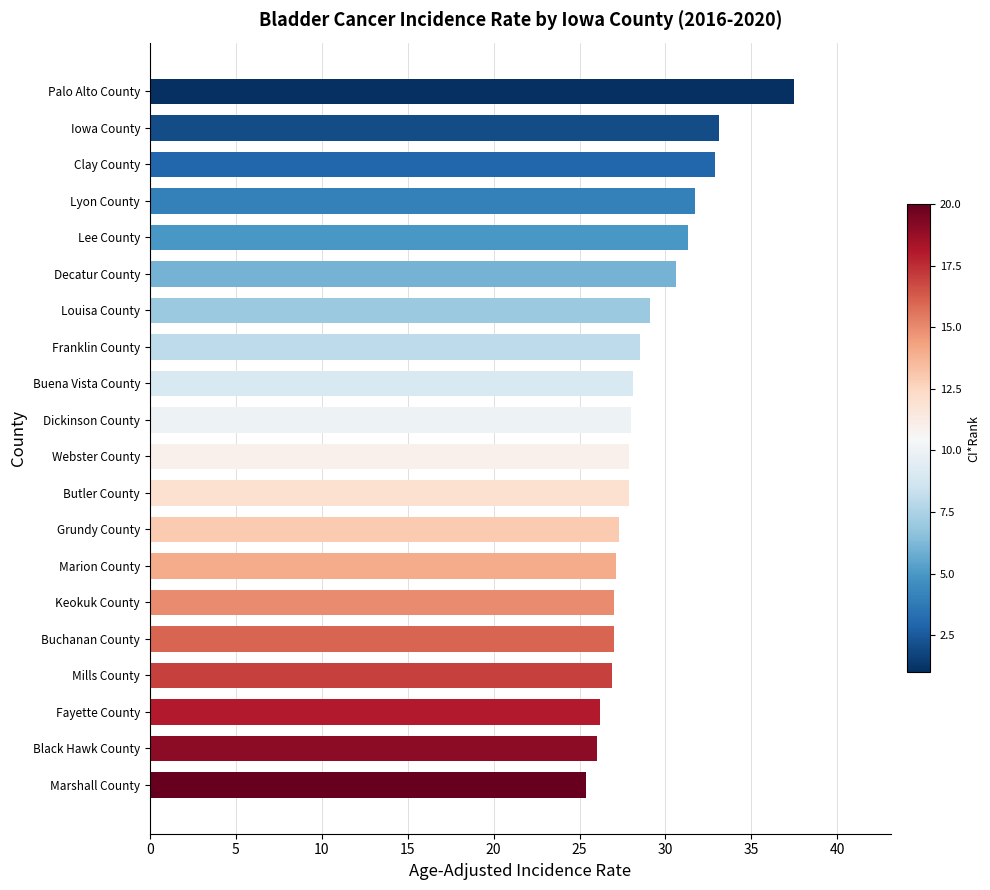

What value does the data have at Grundy County?

27.3